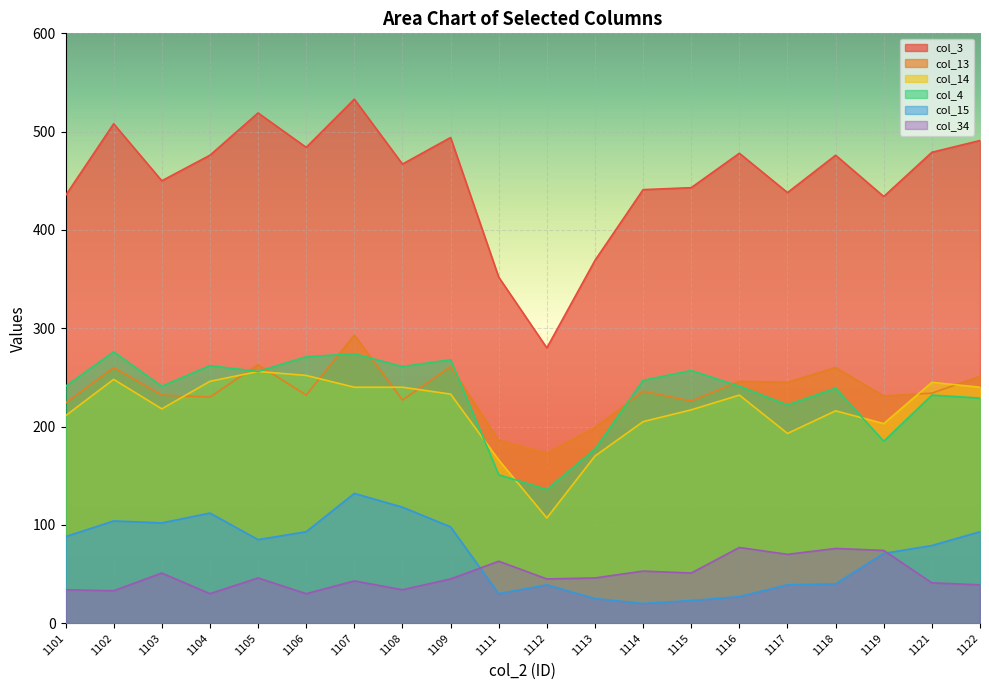

How many lines are shown in the chart?

6